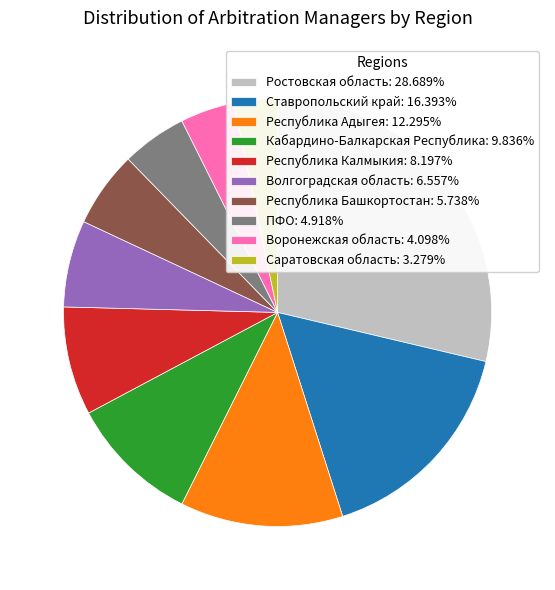

True or false: Ставропольский край accounts for 16% of the total.

True